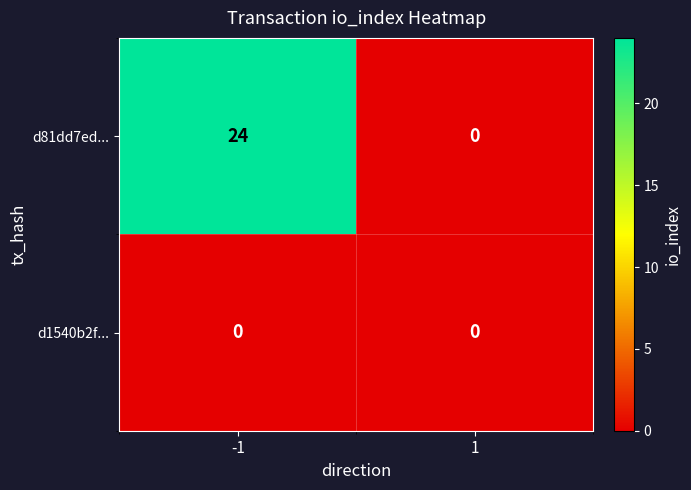

At how many categories does at least one series exceed 10?

1